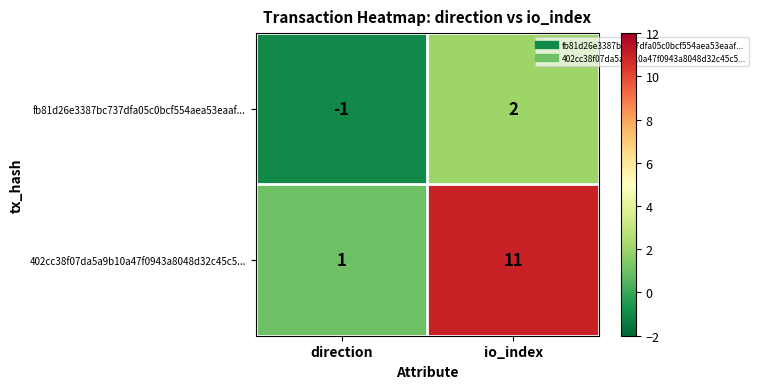

Where is fb81d26e3387bc737dfa05c0bcf554aea53eaaf... nearest to the value 0?

direction